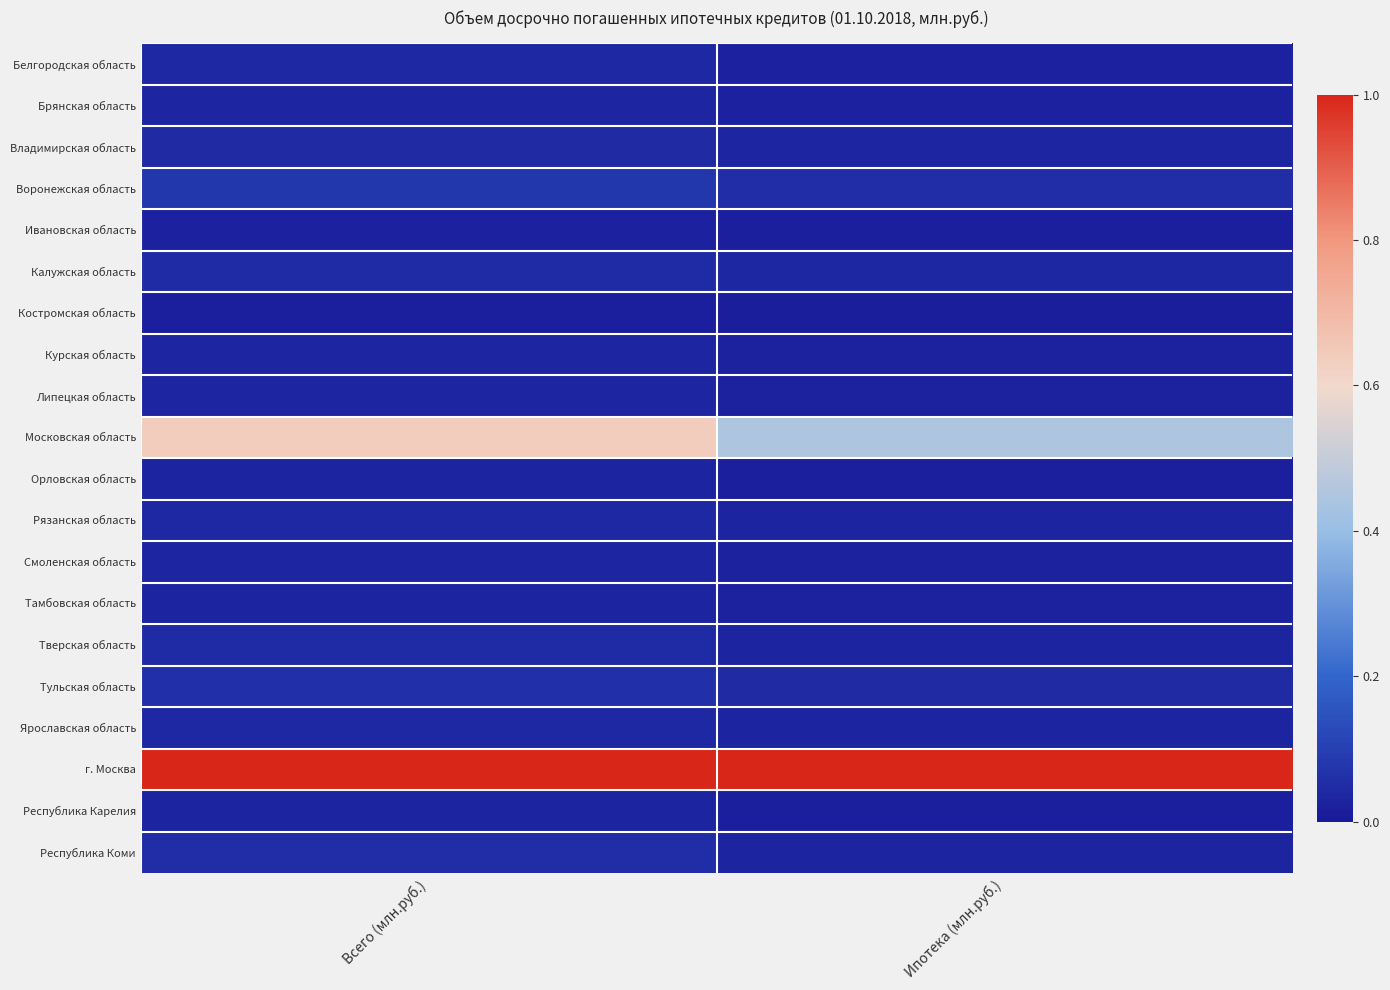

How many series are shown in this chart?

20